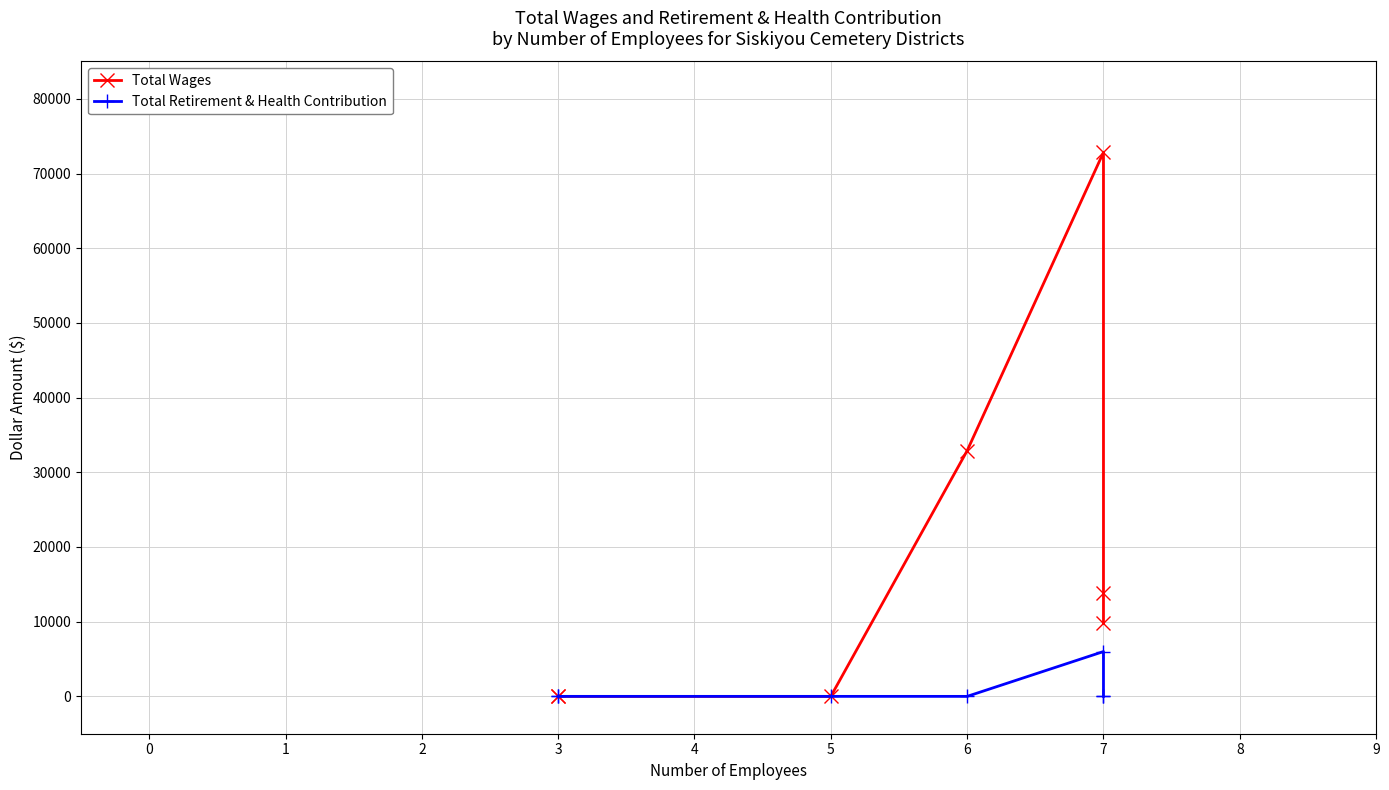

What position from the left is 1?

3